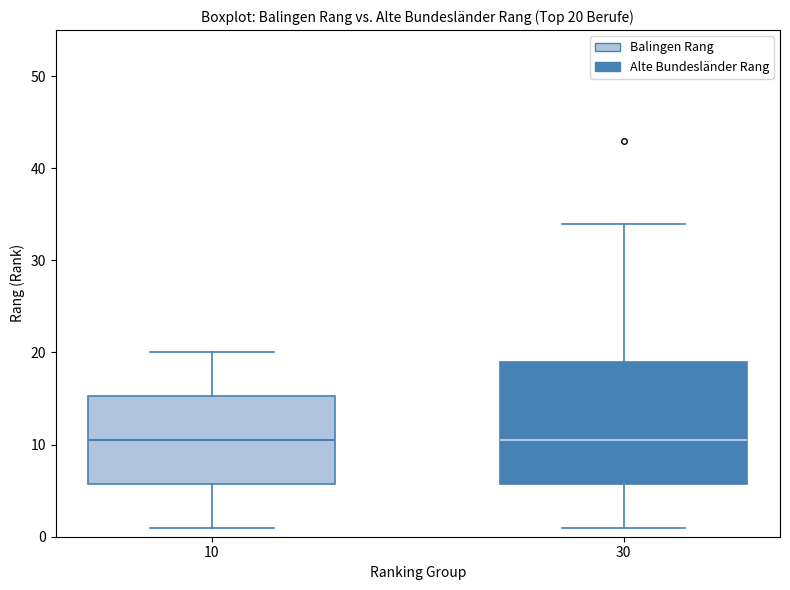

Which box is the tallest, from its lower edge to its upper edge?

30